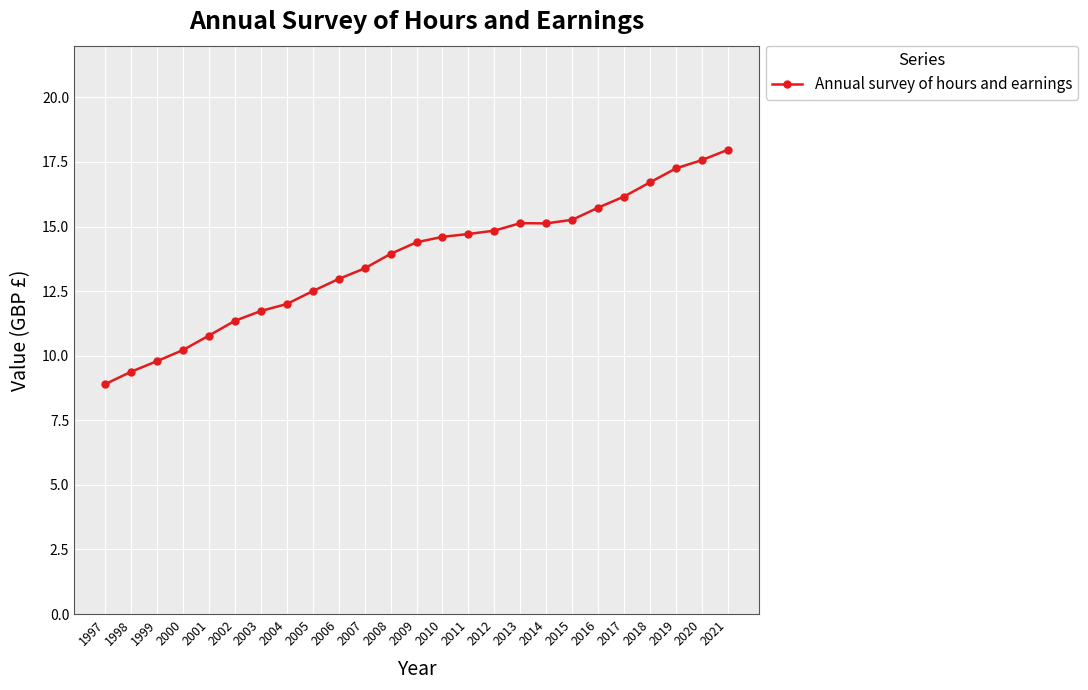

The chart shows a value of 4.5 at 2014. True or false?

False